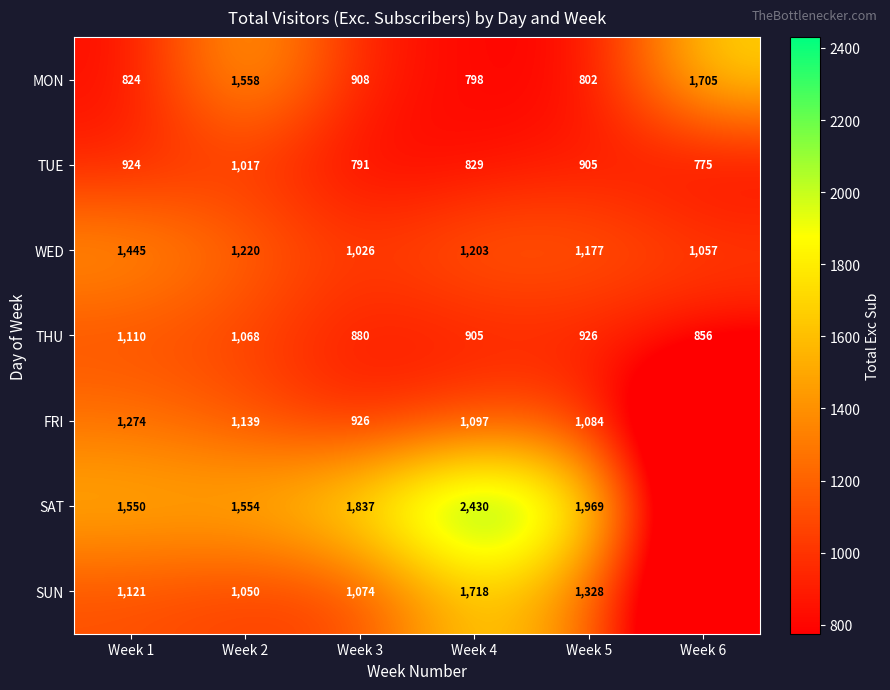

At which category does the chart reach its peak across all series?

Week 4